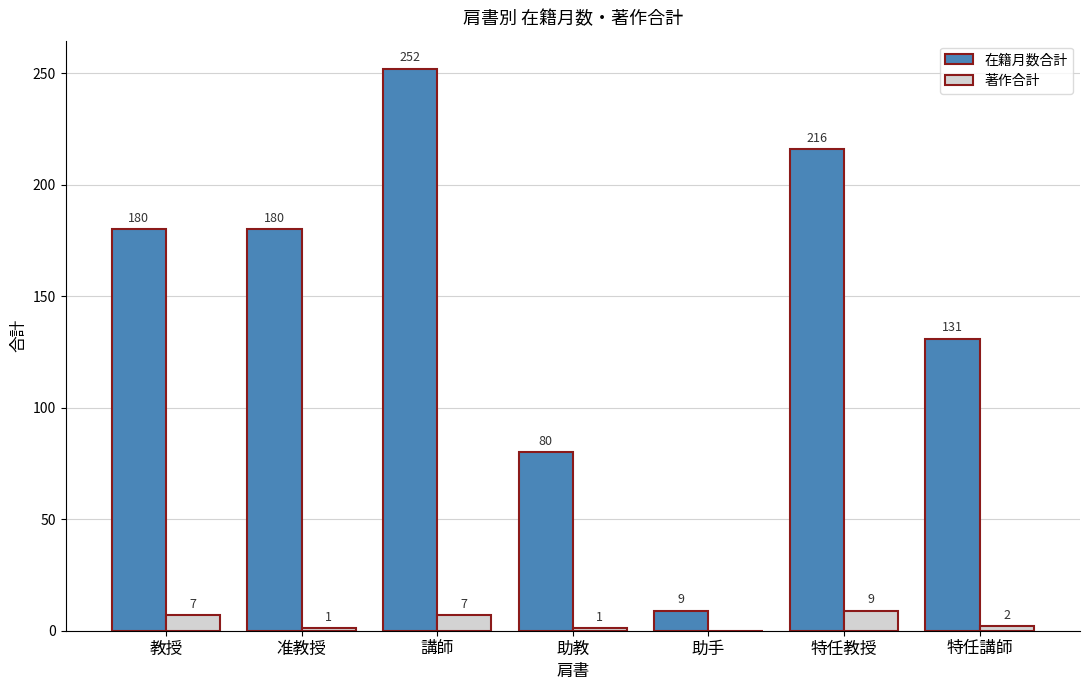

At which label does 著作合計 reach its peak?

特任教授